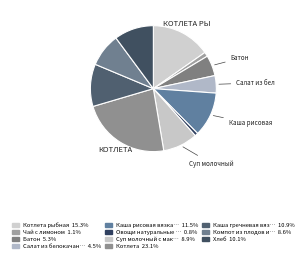

Count the number of slices in the pie.

11